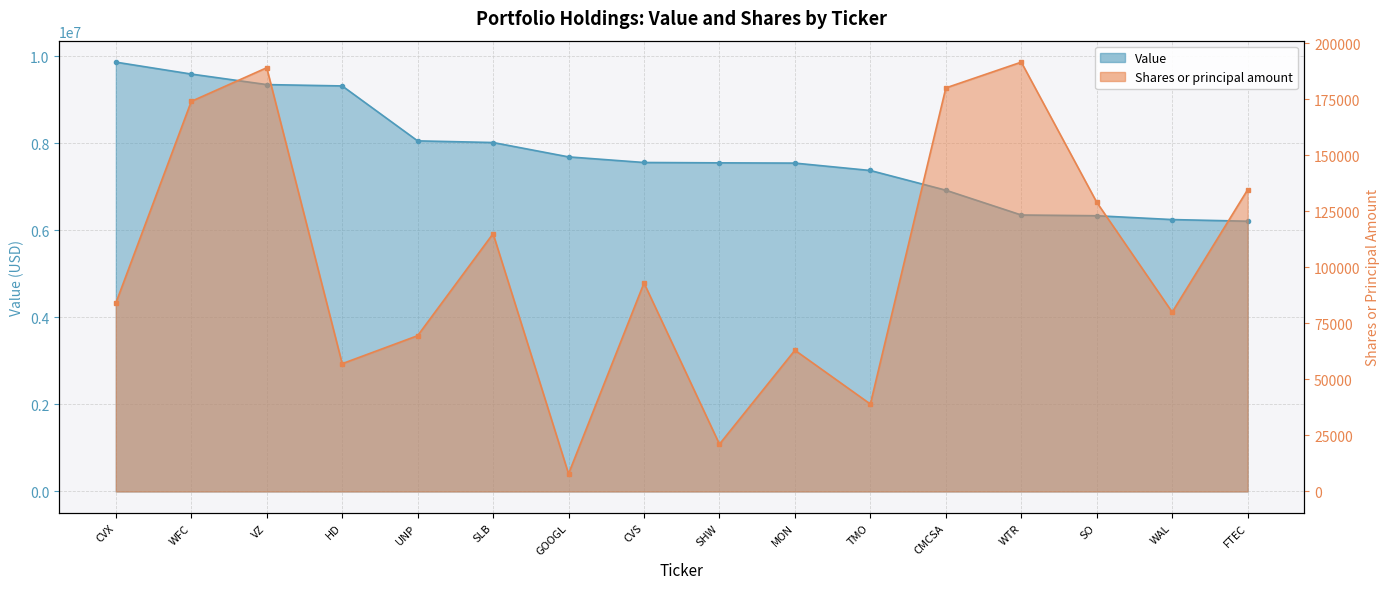

True or false: Shares or principal amount has more than 1 points higher than both neighbors.

True